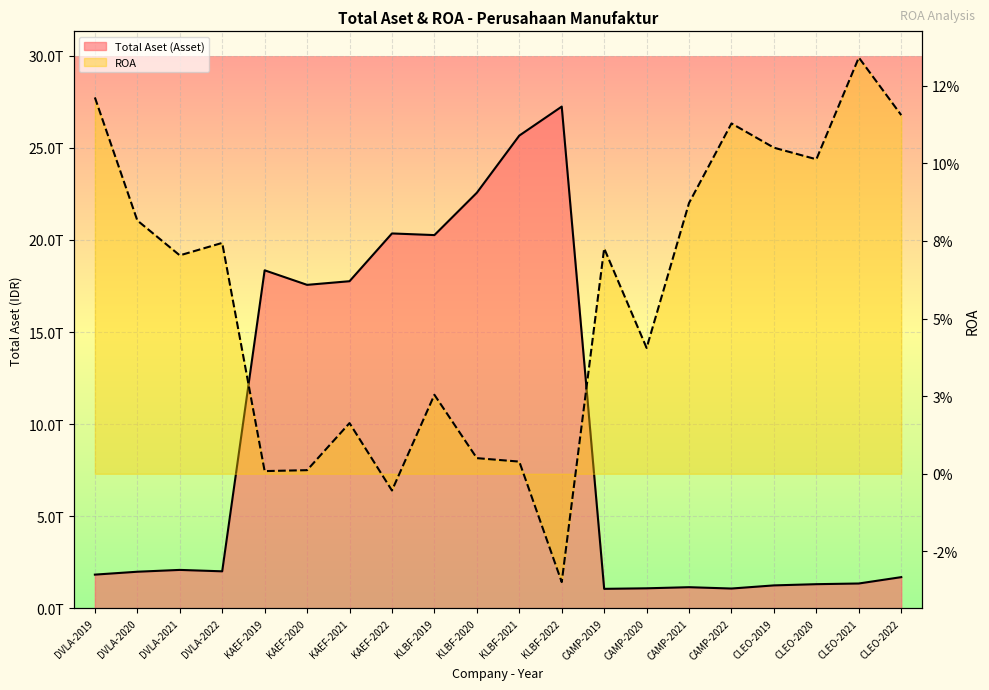

Which series has the largest total across all categories?

Total Aset (Asset)